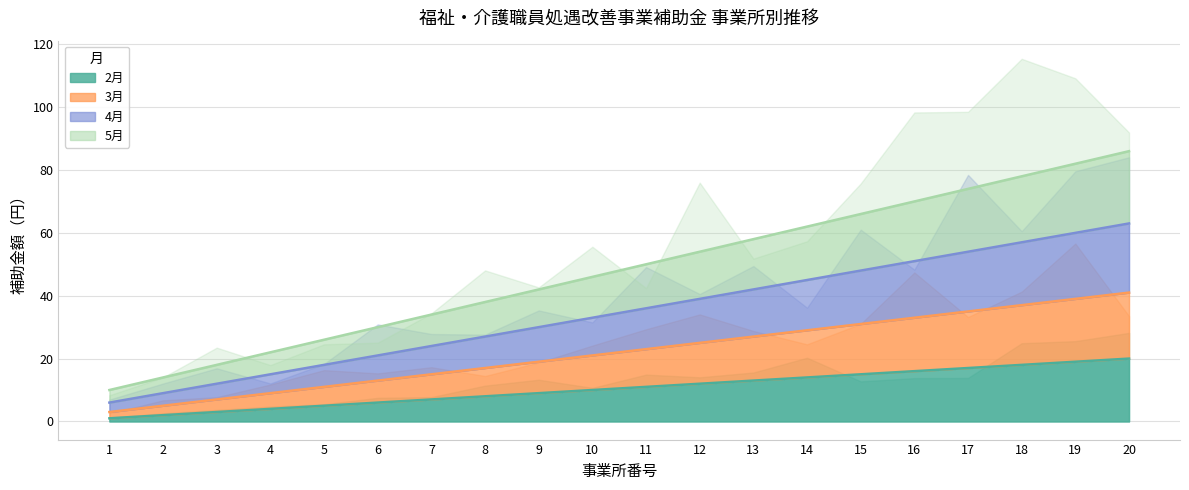

What is the sum of all 2月 values?

210